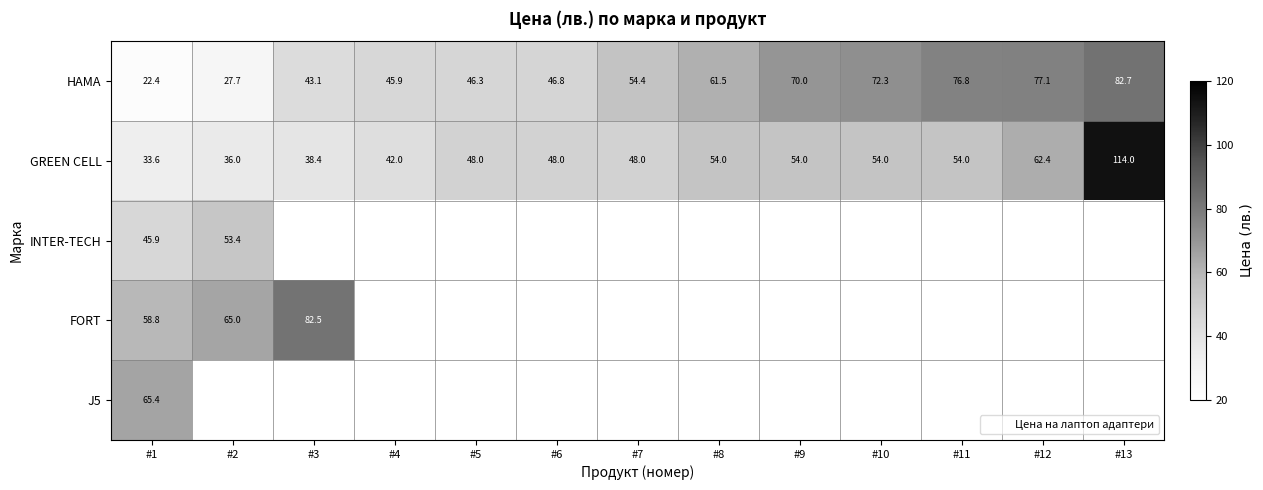

At which label does GREEN CELL first exceed 48?

#8